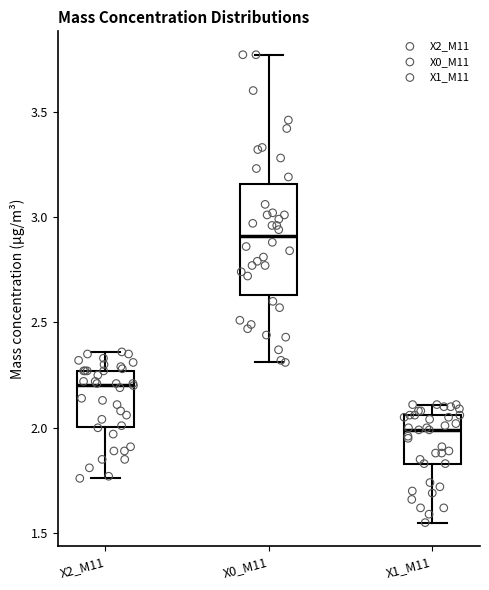

Reading left to right, transcribe this box plot: for each box, give where its median line is, the range the box spans, and where its two whiskers end, as read against the y-axis. The values are not printed on the chart, so give them approximately, as read against the axis.

X2_M11: median 2.20, box 2.00 to 2.25, whiskers 1.75 to 2.35
X0_M11: median 2.90, box 2.65 to 3.15, whiskers 2.30 to 3.75
X1_M11: median 2.00, box 1.85 to 2.05, whiskers 1.55 to 2.10